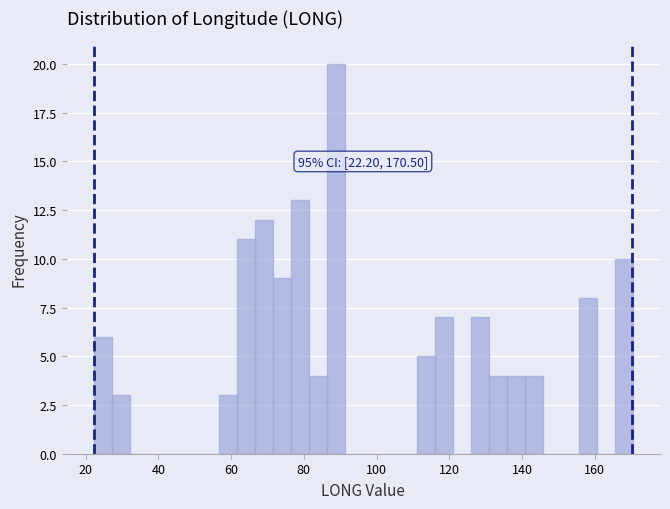

Read against the x-axis, roughly where is the centre of the tallest bar?

88